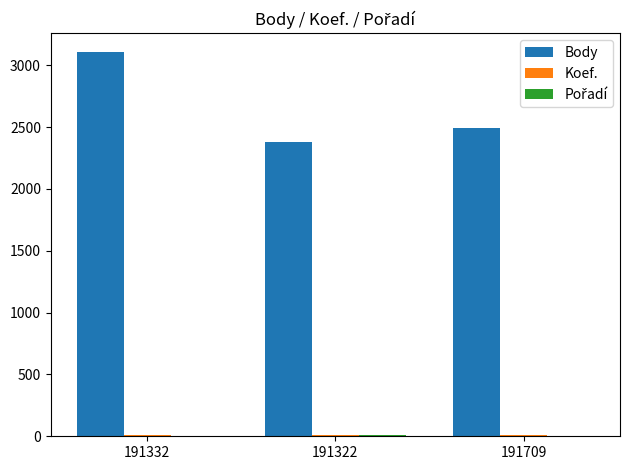

What is the sum of all Body values?

7976